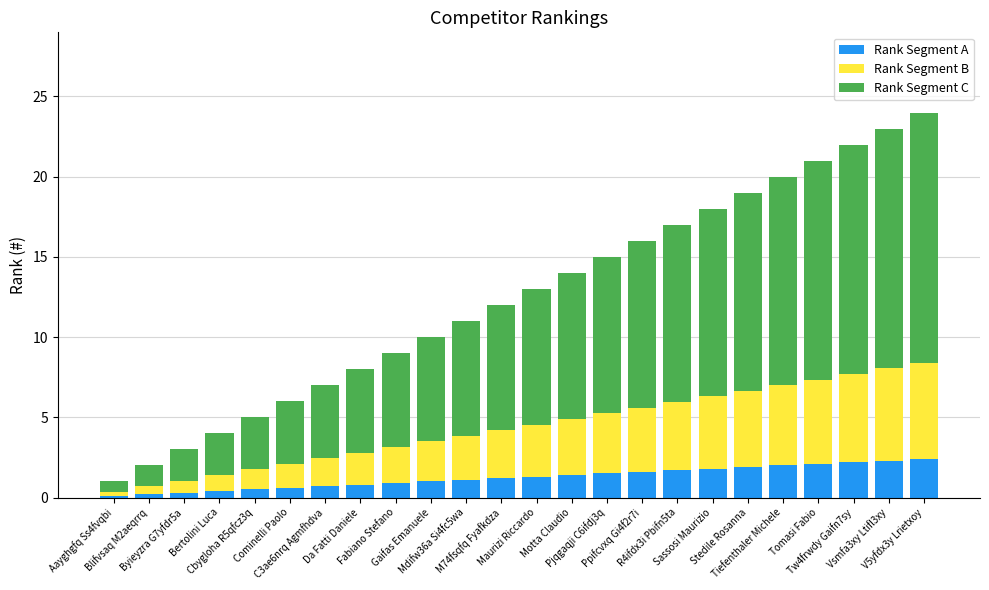

What is the sum of all Rank Segment A values?

30.0